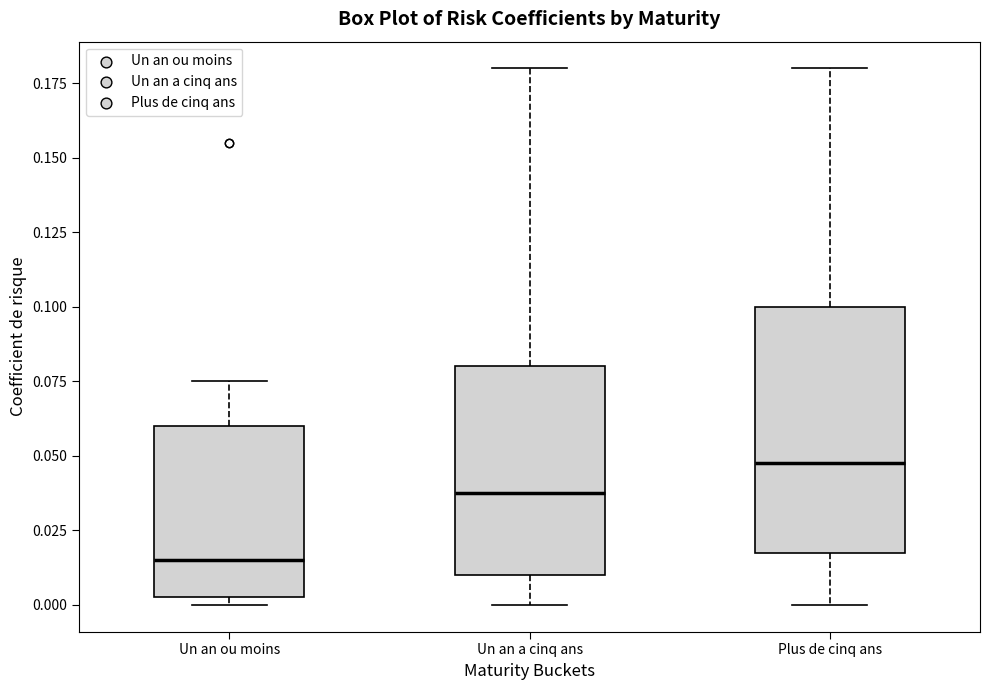

Which box's median line is the lowest?

Un an ou moins